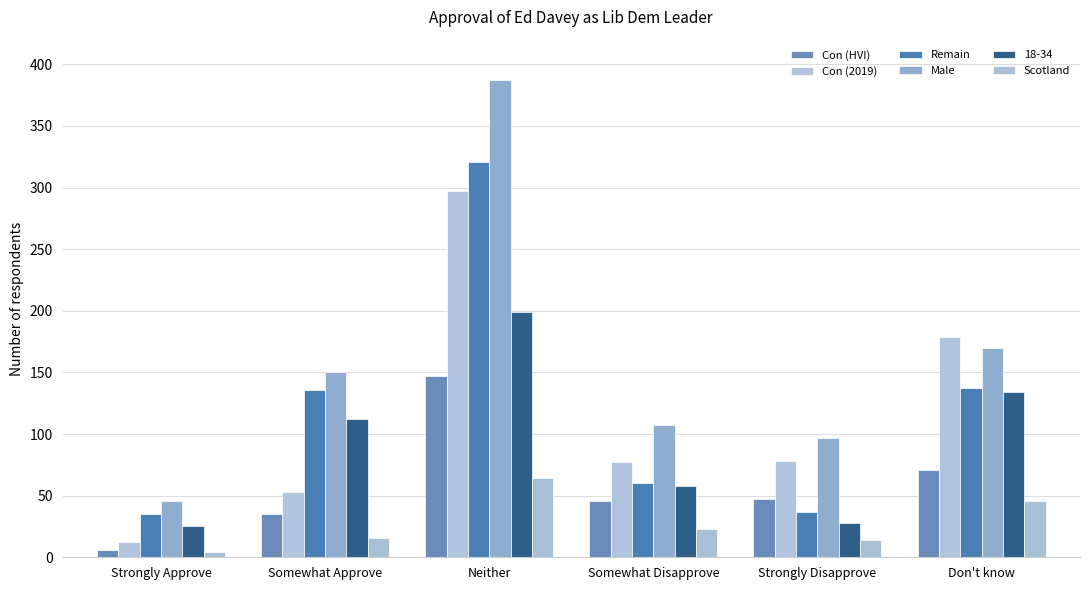

At how many categories does at least one series exceed 235?

1